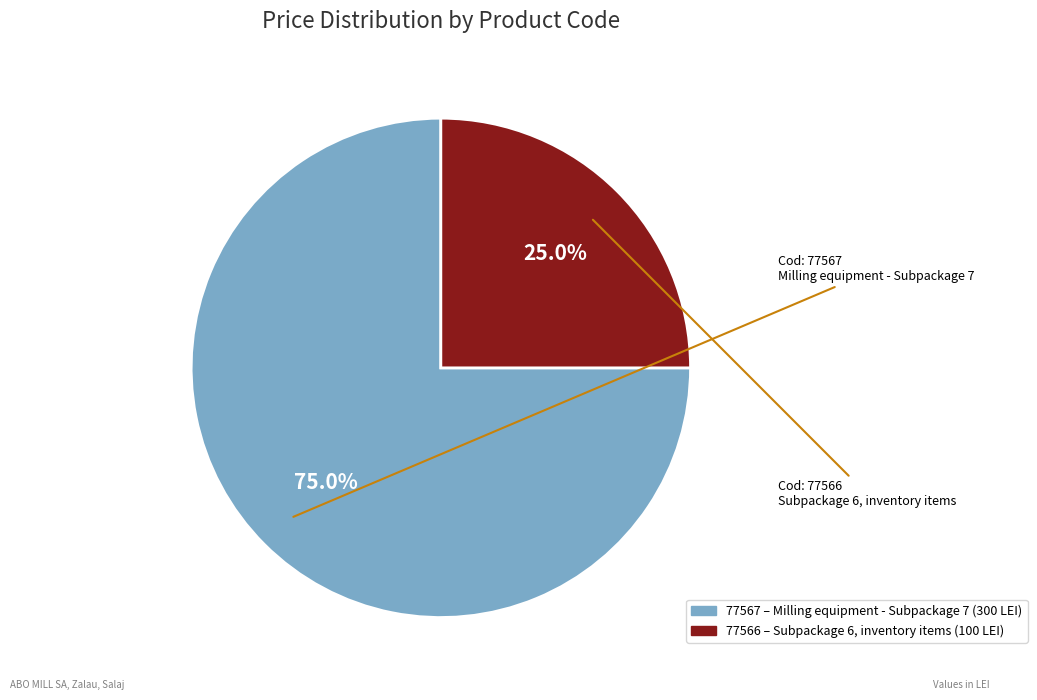

To the nearest percent, what portion does 77566 represent?

25%